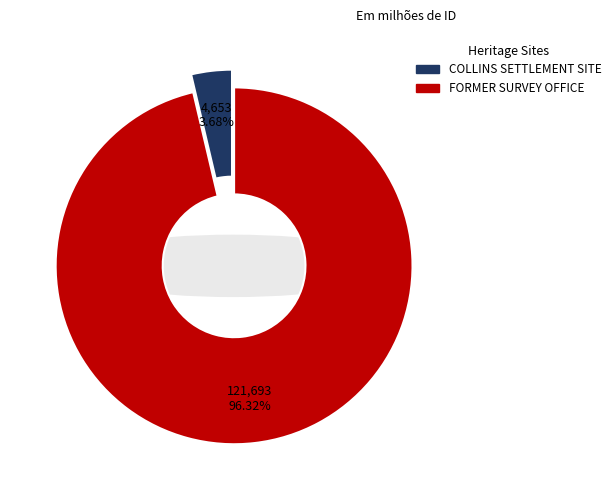

Which category accounts for the majority?

FORMER SURVEY OFFICE